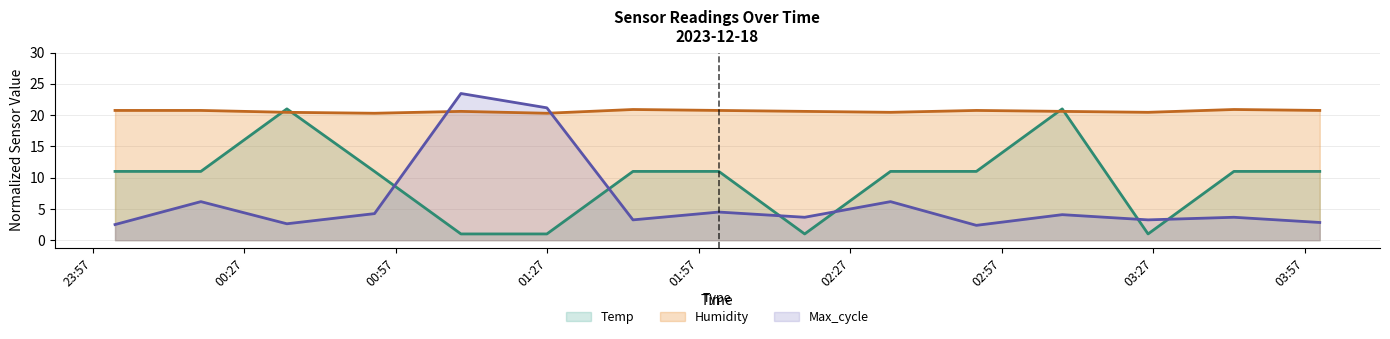

How many times do Temp and Max_cycle cross each other?

6